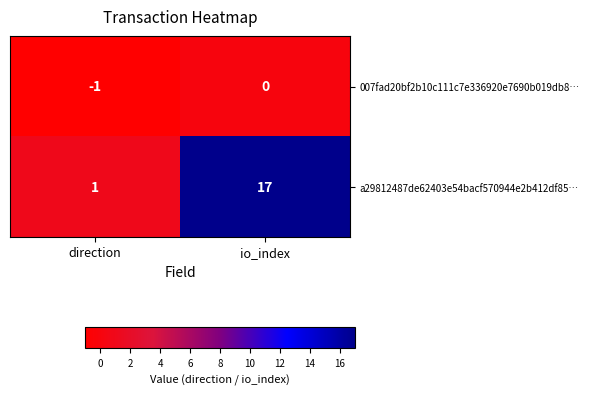

Count the number of categories in the chart.

2